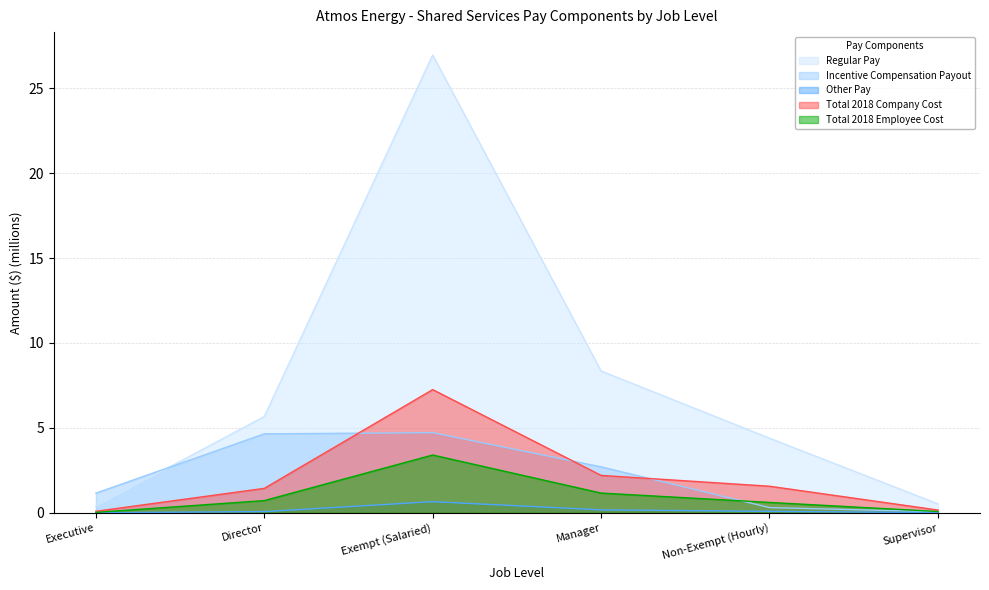

True or false: Other Pay has more than 0 points higher than both neighbors.

True